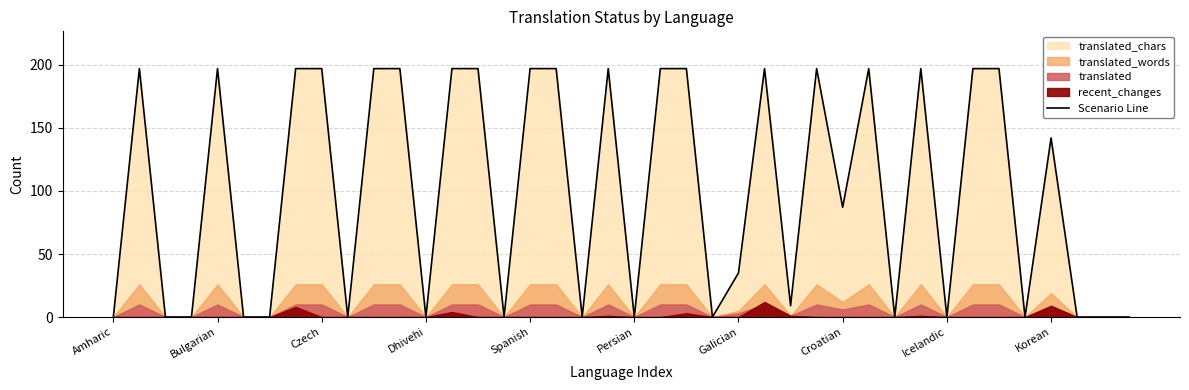

Which has a higher value, 10 or 21?

10